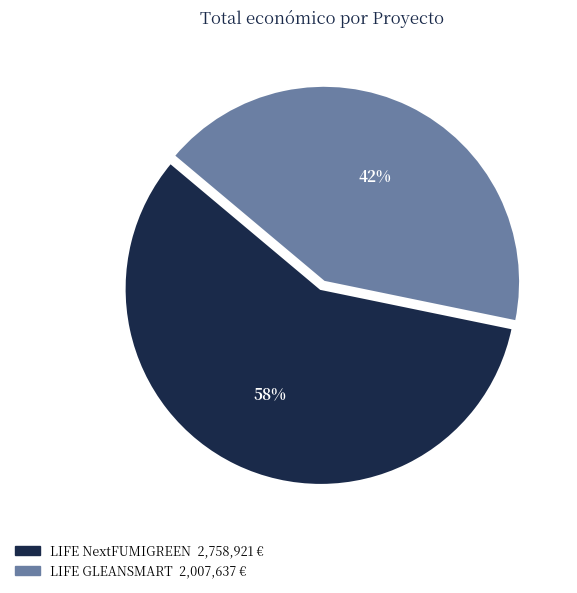

Between LIFE GLEANSMART and LIFE NextFUMIGREEN, which is larger?

LIFE NextFUMIGREEN